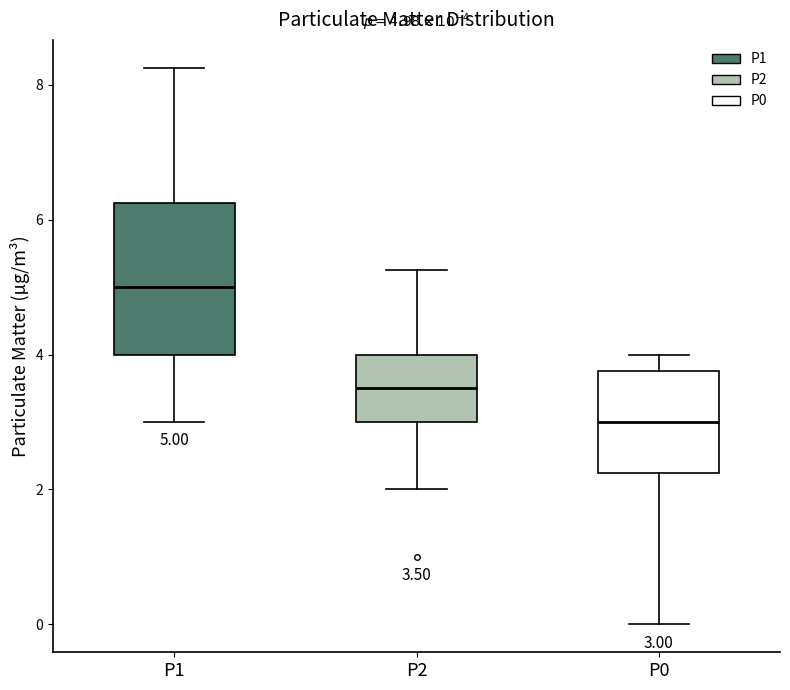

Which box's median line is the lowest?

P0